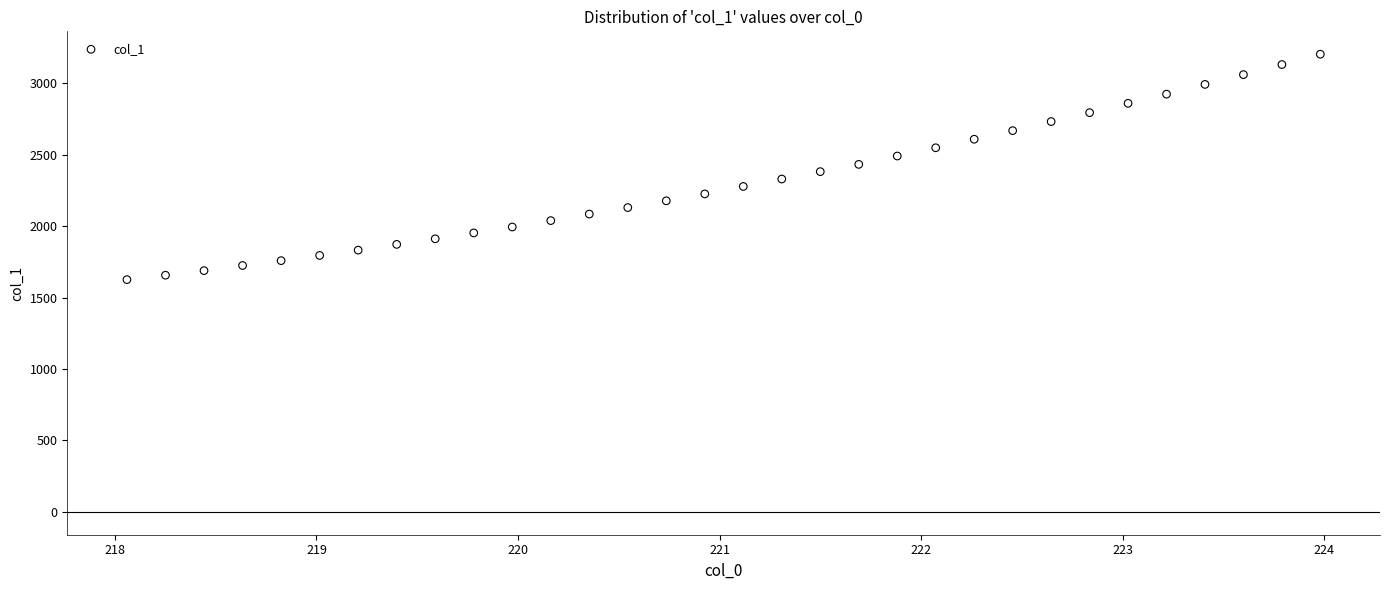

What is the range of Y values (max minus min)?

1577.8